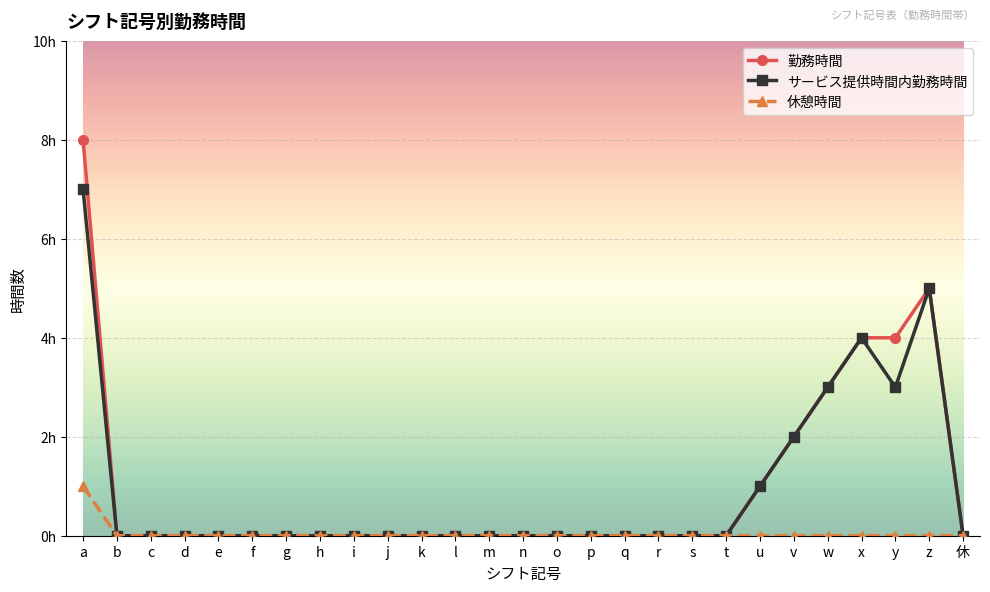

What are all the series names shown in the legend?

勤務時間, サービス提供時間内勤務時間, 休憩時間